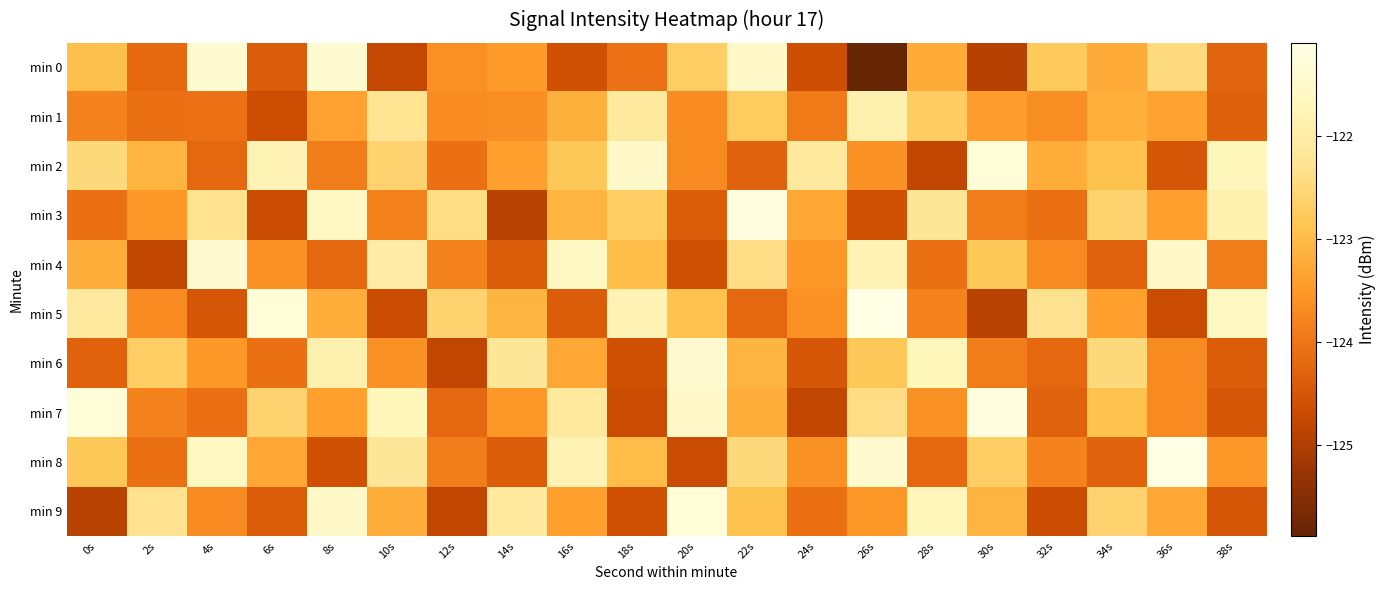

Reading left to right, list all the values displayed in this chart.

min 0: 0s=-122.9	2s=-124.2	4s=-121.4	6s=-124.4	8s=-121.4	10s=-124.8	12s=-123.6	14s=-123.5	16s=-124.6	18s=-124.1	20s=-122.7	22s=-121.5	24s=-124.6	26s=-125.9	28s=-123.2	30s=-124.9	32s=-122.8	34s=-123.2	36s=-122.5	38s=-124.3
min 1: 0s=-123.8	2s=-124.1	4s=-124.1	6s=-124.7	8s=-123.4	10s=-122.3	12s=-123.7	14s=-123.6	16s=-123.2	18s=-122.1	20s=-123.7	22s=-122.8	24s=-123.9	26s=-121.9	28s=-122.7	30s=-123.4	32s=-123.6	34s=-123.2	36s=-123.3	38s=-124.3
min 2: 0s=-122.5	2s=-123.1	4s=-124.2	6s=-121.8	8s=-123.9	10s=-122.6	12s=-124.1	14s=-123.4	16s=-122.8	18s=-121.5	20s=-123.7	22s=-124.3	24s=-122.1	26s=-123.6	28s=-124.8	30s=-121.3	32s=-123.2	34s=-122.9	36s=-124.5	38s=-121.7
min 3: 0s=-124.1	2s=-123.5	4s=-122.3	6s=-124.7	8s=-121.6	10s=-123.8	12s=-122.4	14s=-124.9	16s=-123.1	18s=-122.7	20s=-124.4	22s=-121.2	24s=-123.3	26s=-124.6	28s=-122.2	30s=-123.9	32s=-124.1	34s=-122.6	36s=-123.4	38s=-121.9
min 4: 0s=-123.2	2s=-124.8	4s=-121.4	6s=-123.6	8s=-124.2	10s=-122.0	12s=-123.8	14s=-124.4	16s=-121.6	18s=-123.0	20s=-124.6	22s=-122.4	24s=-123.5	26s=-121.8	28s=-124.1	30s=-122.8	32s=-123.7	34s=-124.3	36s=-121.5	38s=-123.9
min 5: 0s=-122.1	2s=-123.7	4s=-124.5	6s=-121.3	8s=-123.2	10s=-124.7	12s=-122.6	14s=-123.1	16s=-124.4	18s=-121.8	20s=-122.9	22s=-124.2	24s=-123.6	26s=-121.1	28s=-123.8	30s=-124.9	32s=-122.3	34s=-123.4	36s=-124.7	38s=-121.6
min 6: 0s=-124.3	2s=-122.7	4s=-123.5	6s=-124.1	8s=-121.9	10s=-123.6	12s=-124.8	14s=-122.2	16s=-123.3	18s=-124.6	20s=-121.4	22s=-123.1	24s=-124.5	26s=-122.8	28s=-121.7	30s=-123.9	32s=-124.2	34s=-122.5	36s=-123.7	38s=-124.4
min 7: 0s=-121.3	2s=-123.8	4s=-124.1	6s=-122.6	8s=-123.4	10s=-121.7	12s=-124.2	14s=-123.5	16s=-122.1	18s=-124.7	20s=-121.5	22s=-123.2	24s=-124.8	26s=-122.4	28s=-123.6	30s=-121.2	32s=-124.3	34s=-122.9	36s=-123.7	38s=-124.5
min 8: 0s=-122.8	2s=-124.1	4s=-121.6	6s=-123.3	8s=-124.6	10s=-122.2	12s=-123.9	14s=-124.4	16s=-121.8	18s=-123.0	20s=-124.7	22s=-122.5	24s=-123.6	26s=-121.4	28s=-124.2	30s=-122.7	32s=-123.8	34s=-124.3	36s=-121.1	38s=-123.5
min 9: 0s=-124.9	2s=-122.3	4s=-123.7	6s=-124.4	8s=-121.5	10s=-123.2	12s=-124.8	14s=-122.1	16s=-123.4	18s=-124.6	20s=-121.3	22s=-122.9	24s=-124.1	26s=-123.5	28s=-121.7	30s=-123.1	32s=-124.7	34s=-122.6	36s=-123.3	38s=-124.5